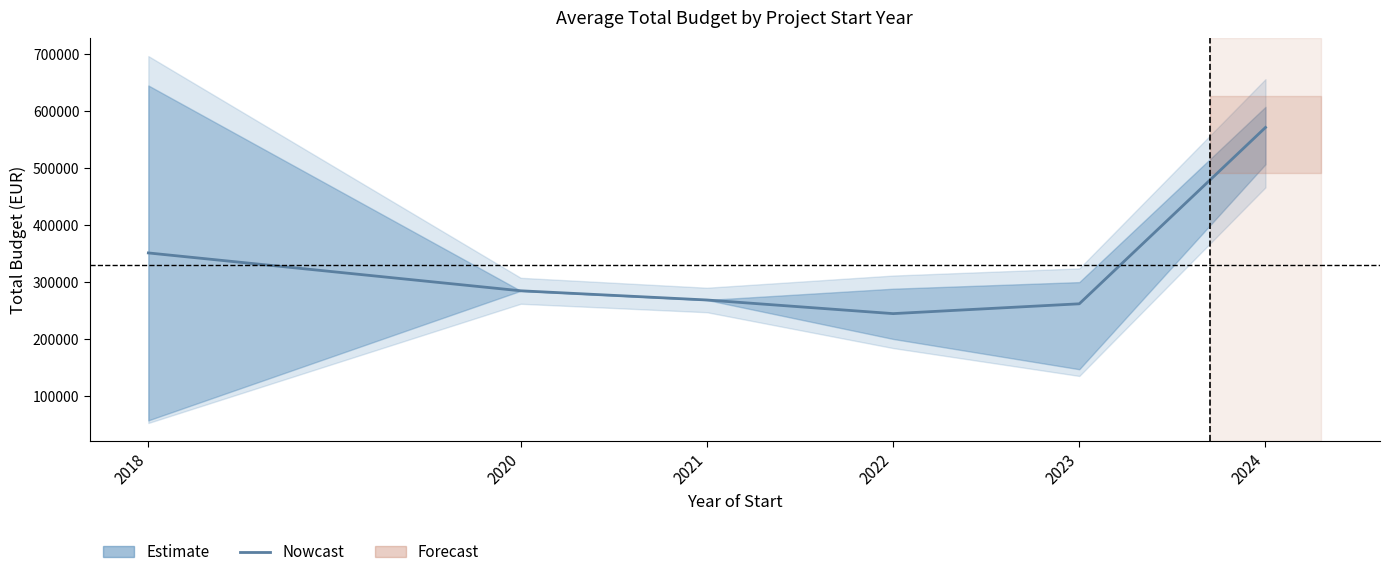

Count the number of data series in this chart.

1